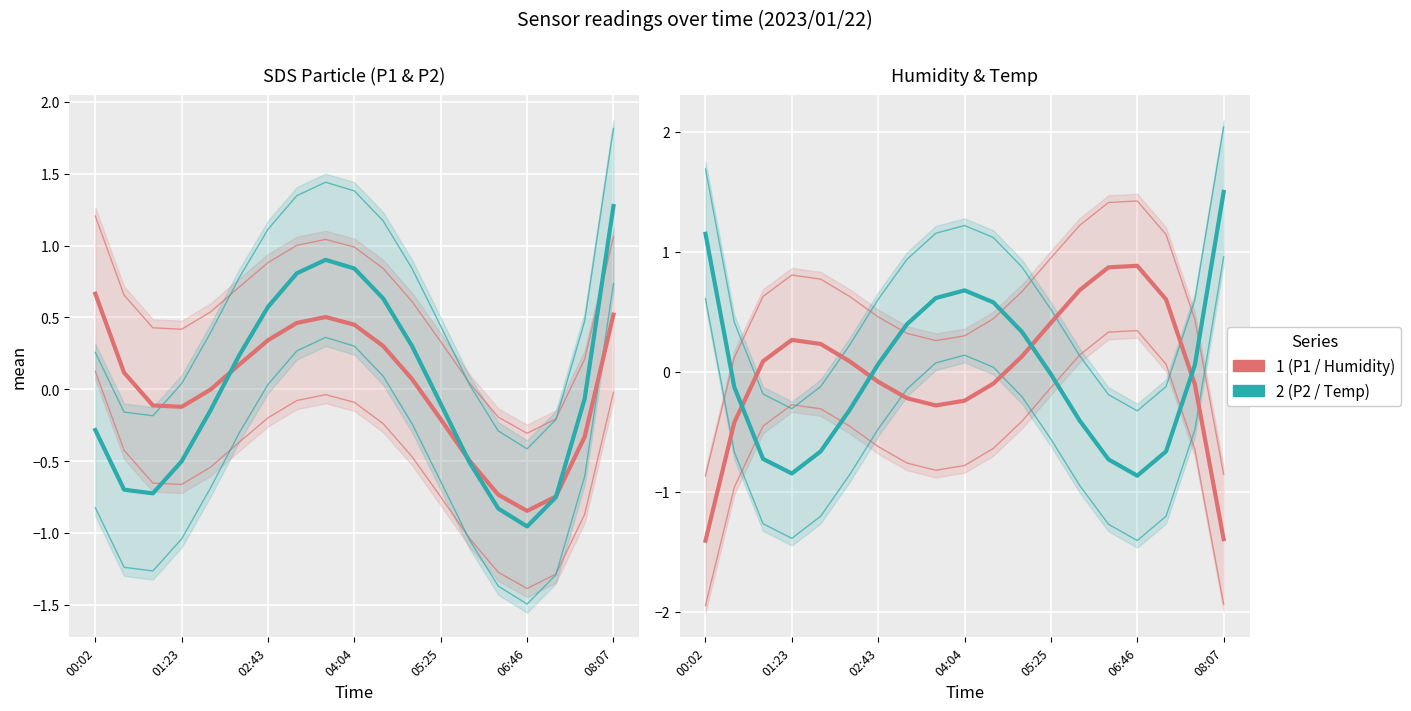

How many negative values does the SDS_P1 series have?

9